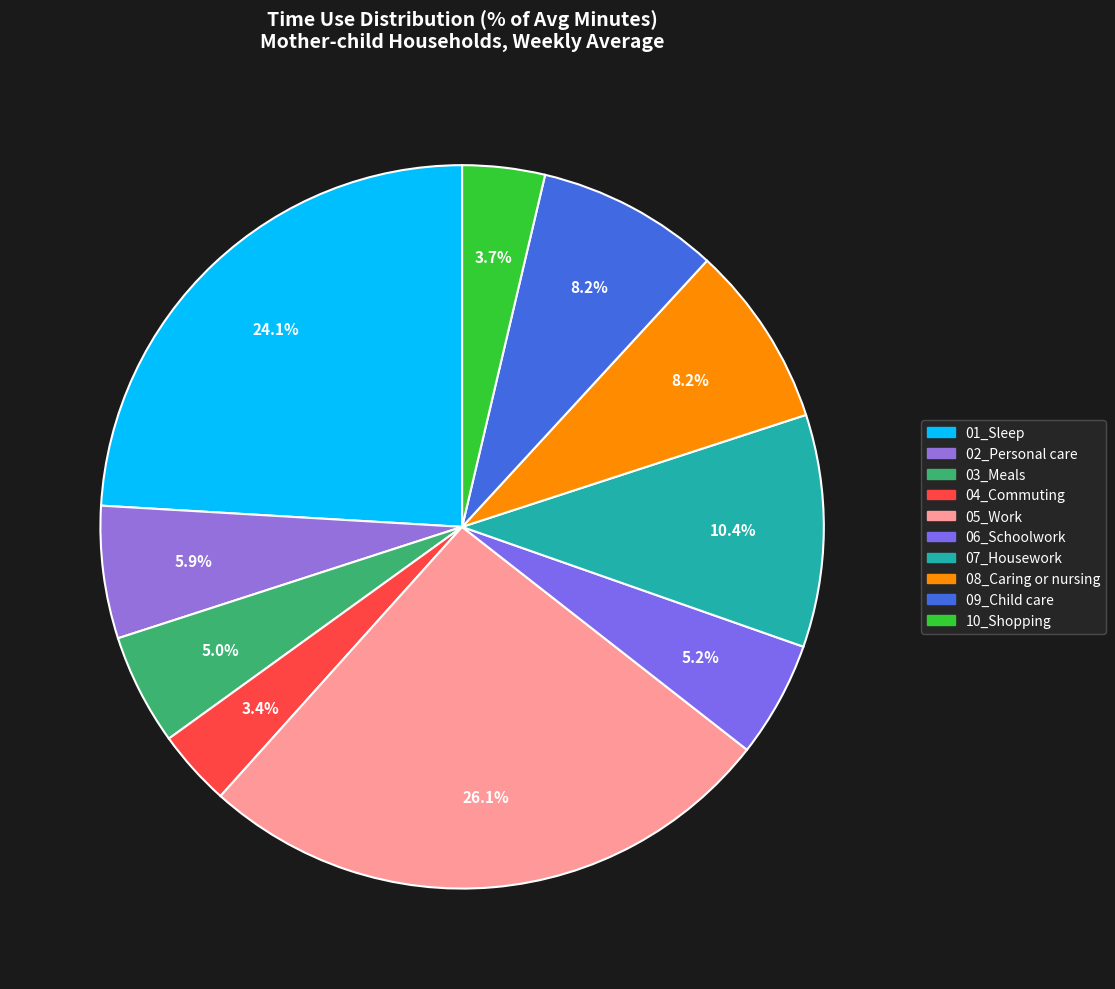

To the nearest percent, what is the difference between the largest and smallest slice percentages?

23%